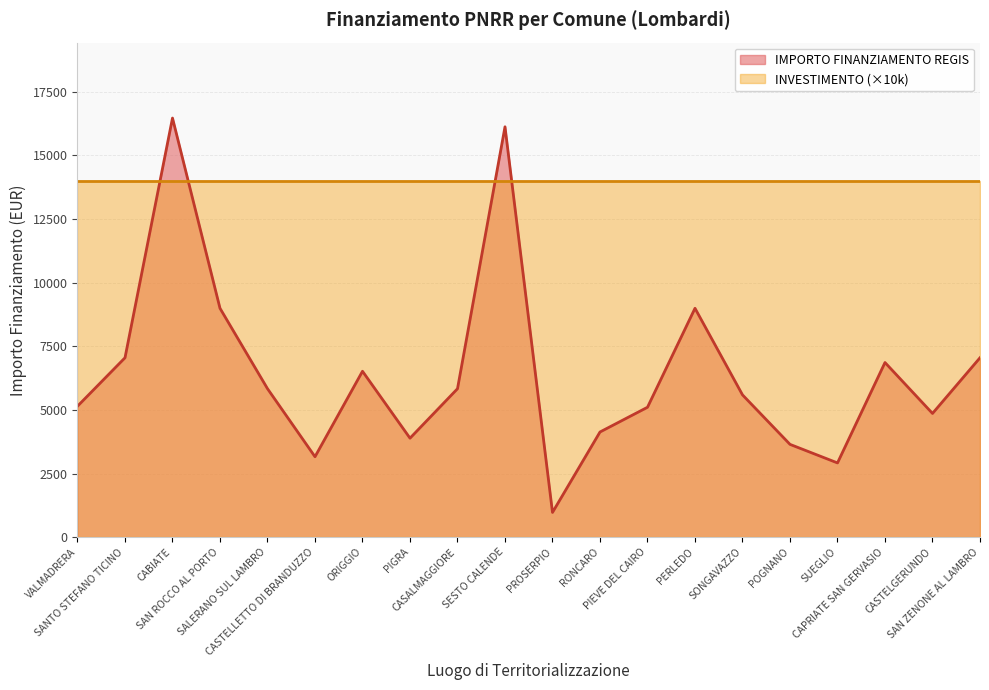

True or false: the data shows 6517 at ORIGGIO.

True